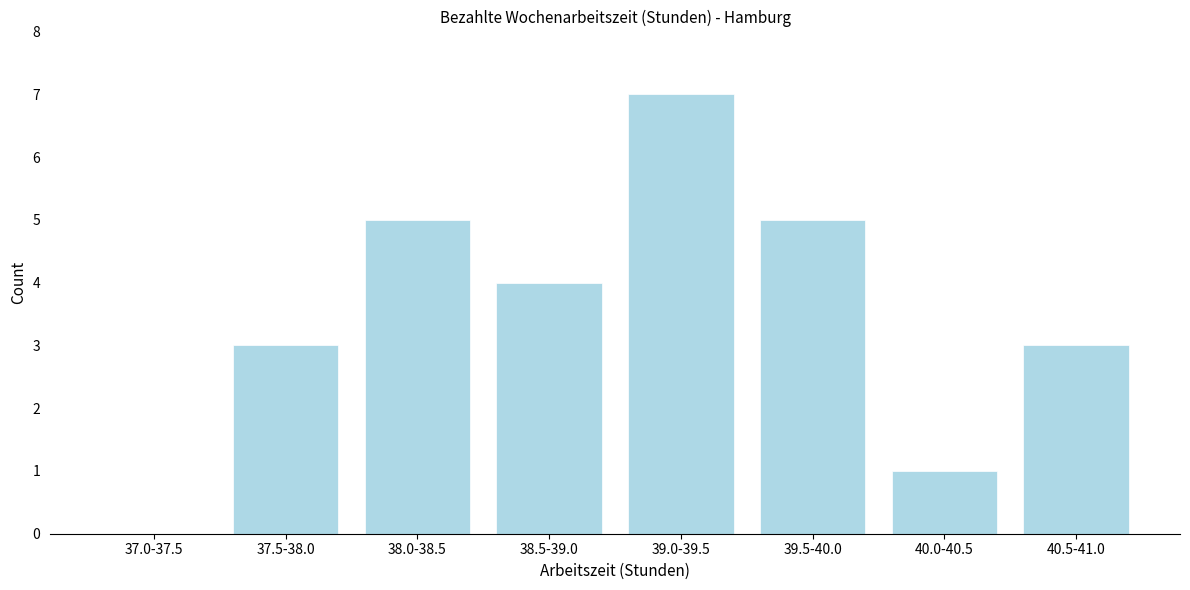

Reading left to right, list all the values displayed in this chart.

37.0-37.5=0	37.5-38.0=3	38.0-38.5=5	38.5-39.0=4	39.0-39.5=7	39.5-40.0=5	40.0-40.5=1	40.5-41.0=3